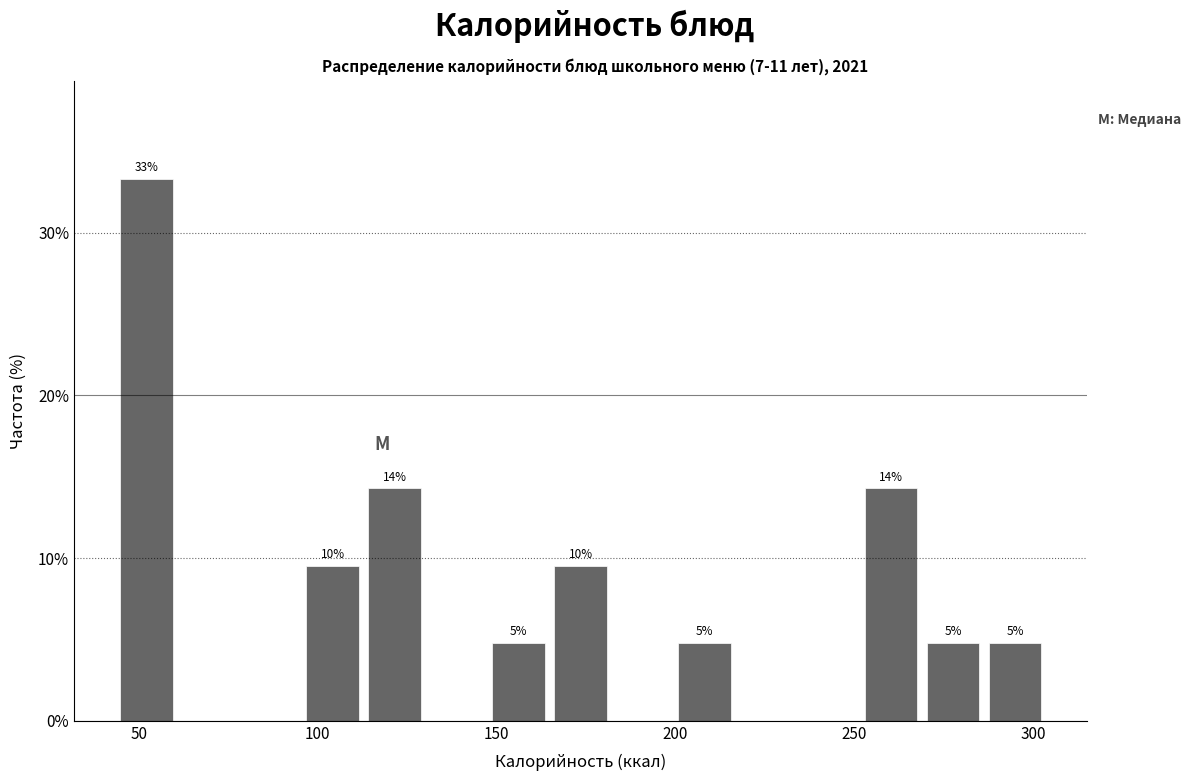

Read against the x-axis, roughly where is the centre of the tallest bar?

50